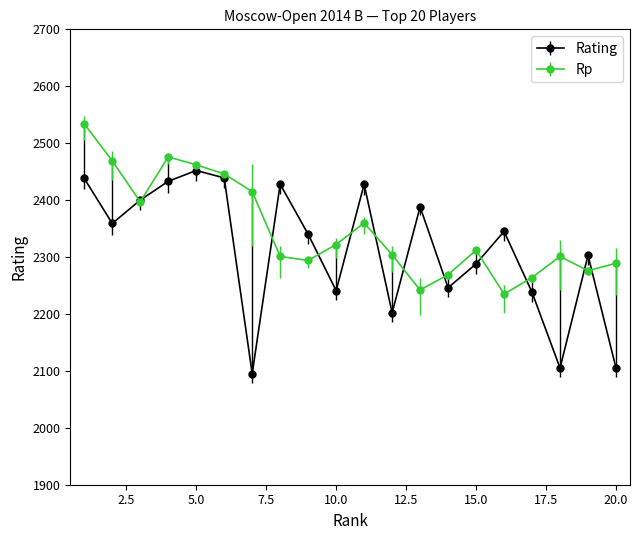

Which series has the largest total across all categories?

Rp